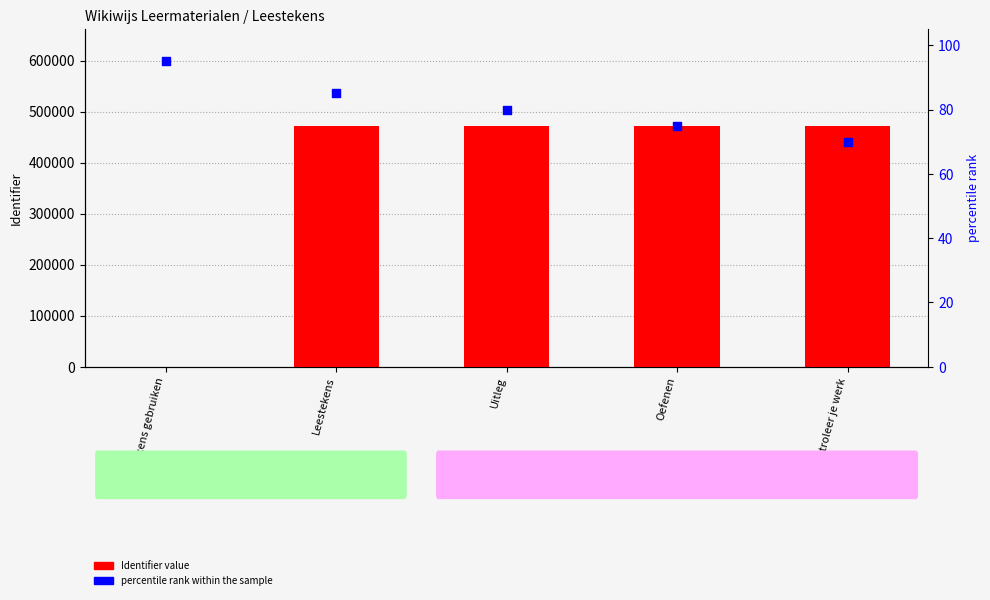

Which series has the largest Y range (max minus min)?

Identifier (numeric)